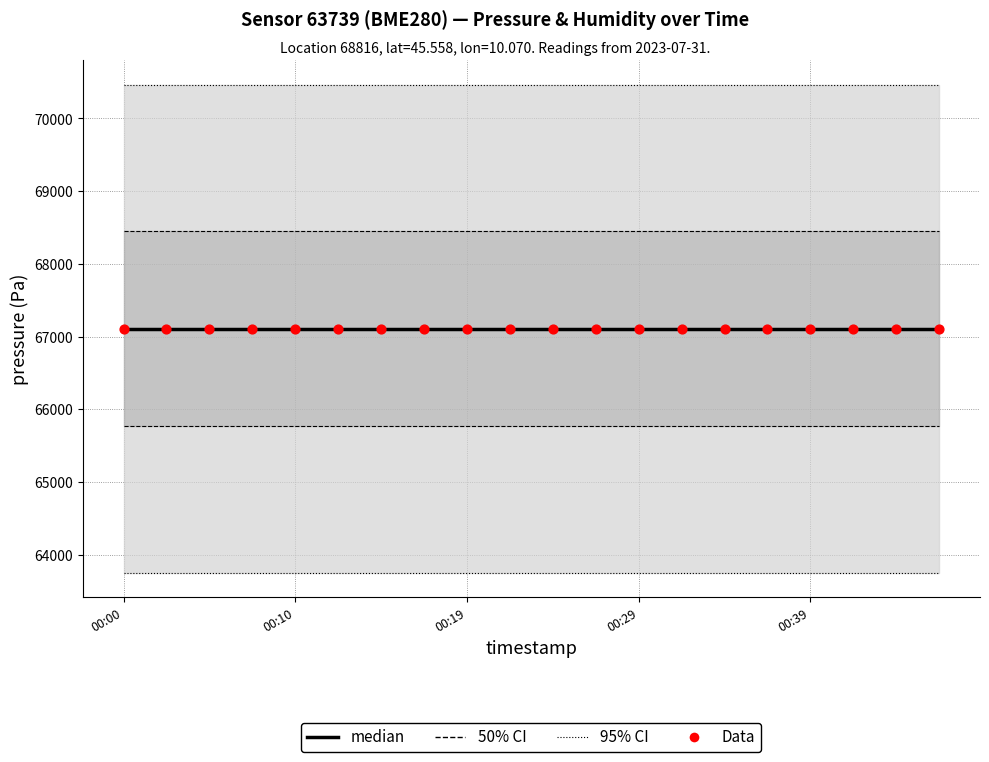

At how many categories does at least one series exceed 67969?

20